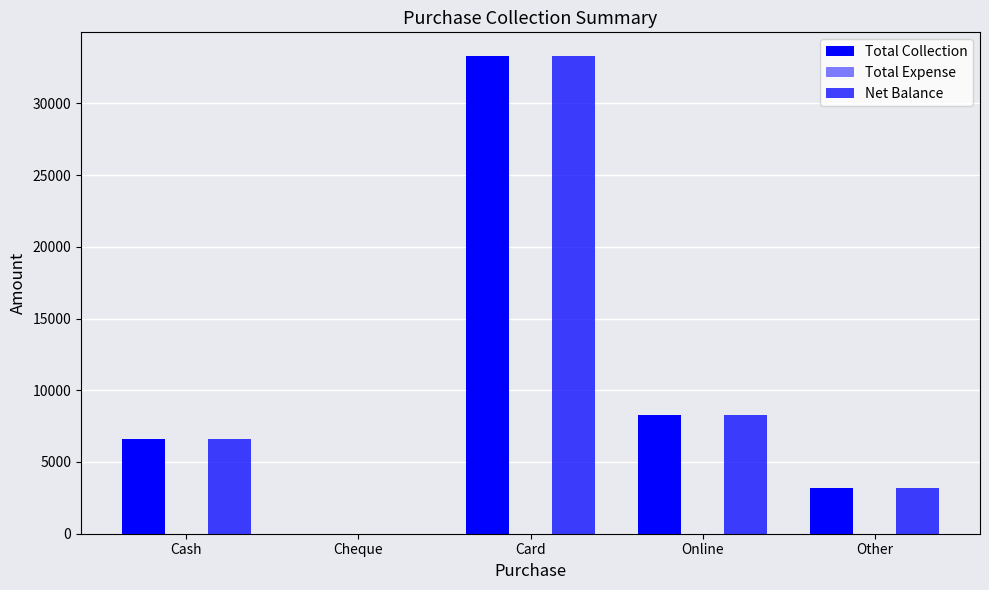

How many values in Total Collection are above zero?

4